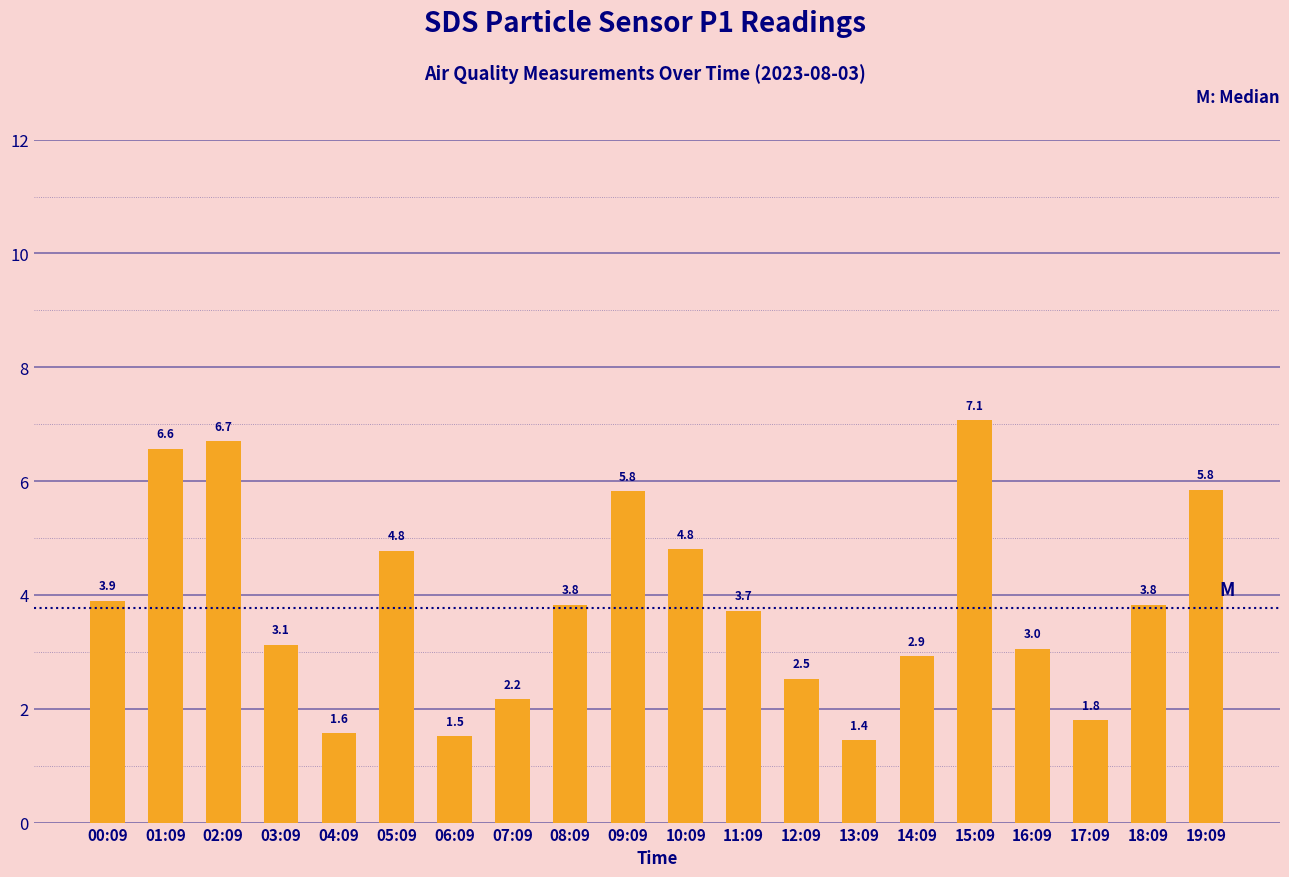

What is the label of the 4th bar from the left?

03:09